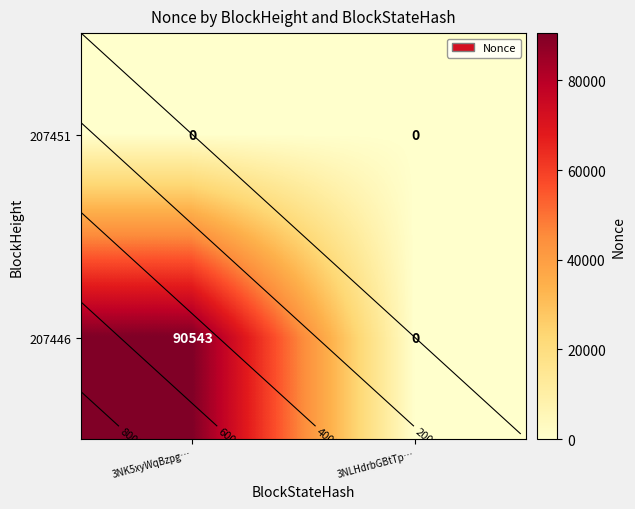

What is the maximum value shown in the chart?

90543